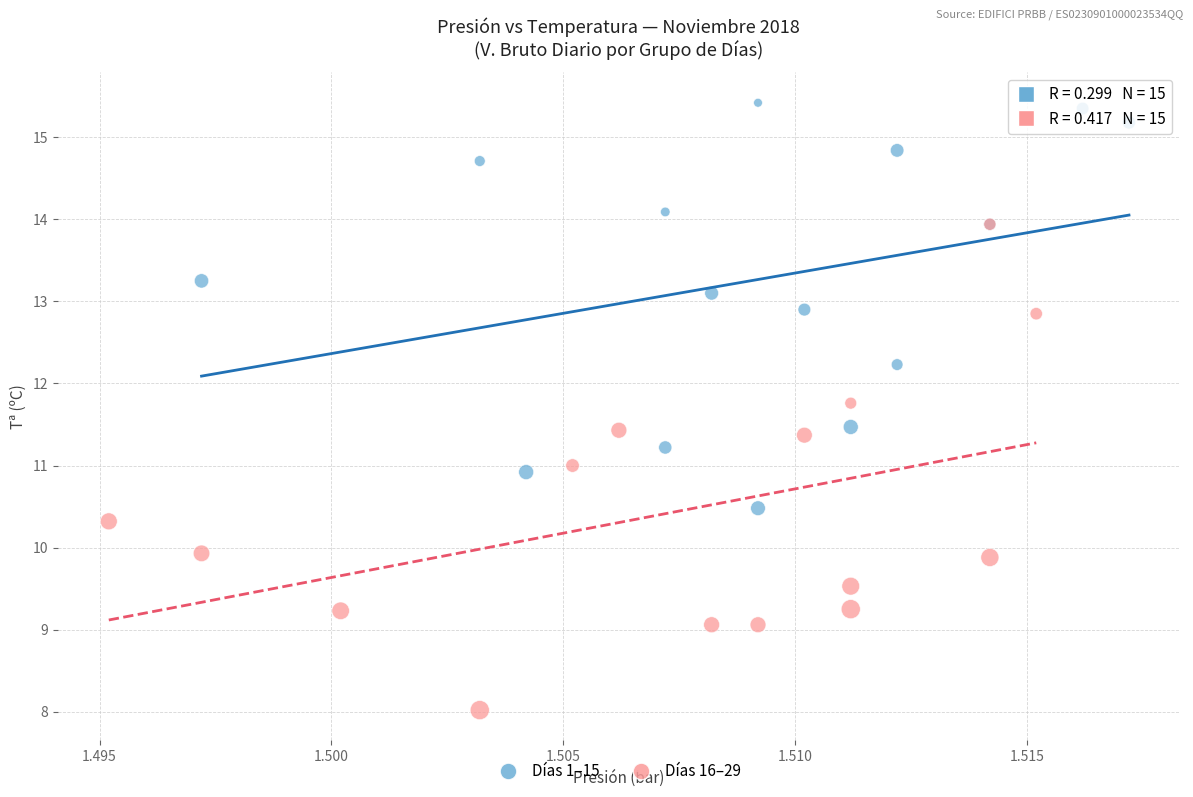

Which series contains the lowest Y value?

Días 16–29